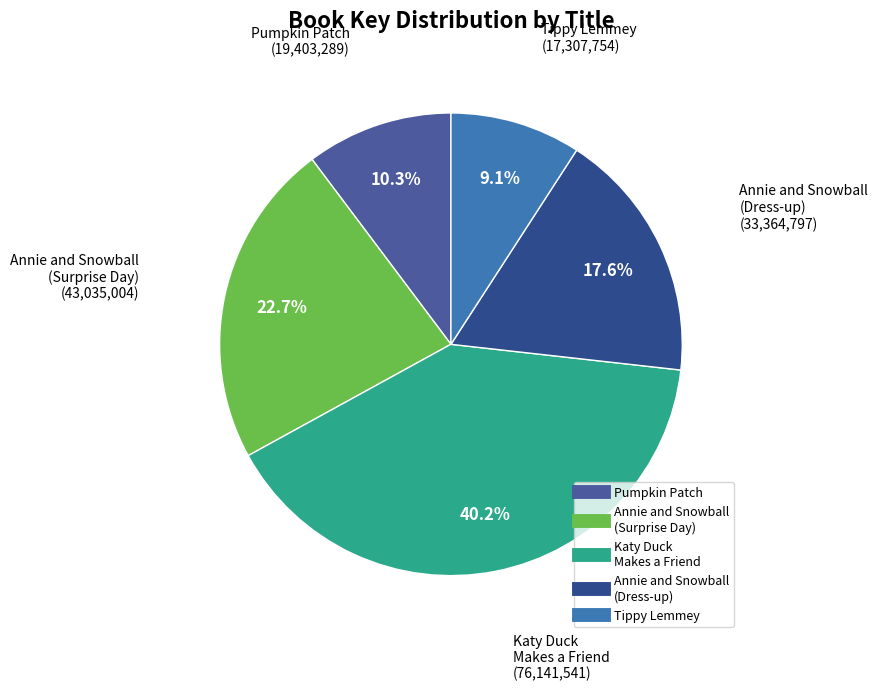

Combined, do Katy Duck Makes a Friend and Tippy Lemmey account for over 50%?

No